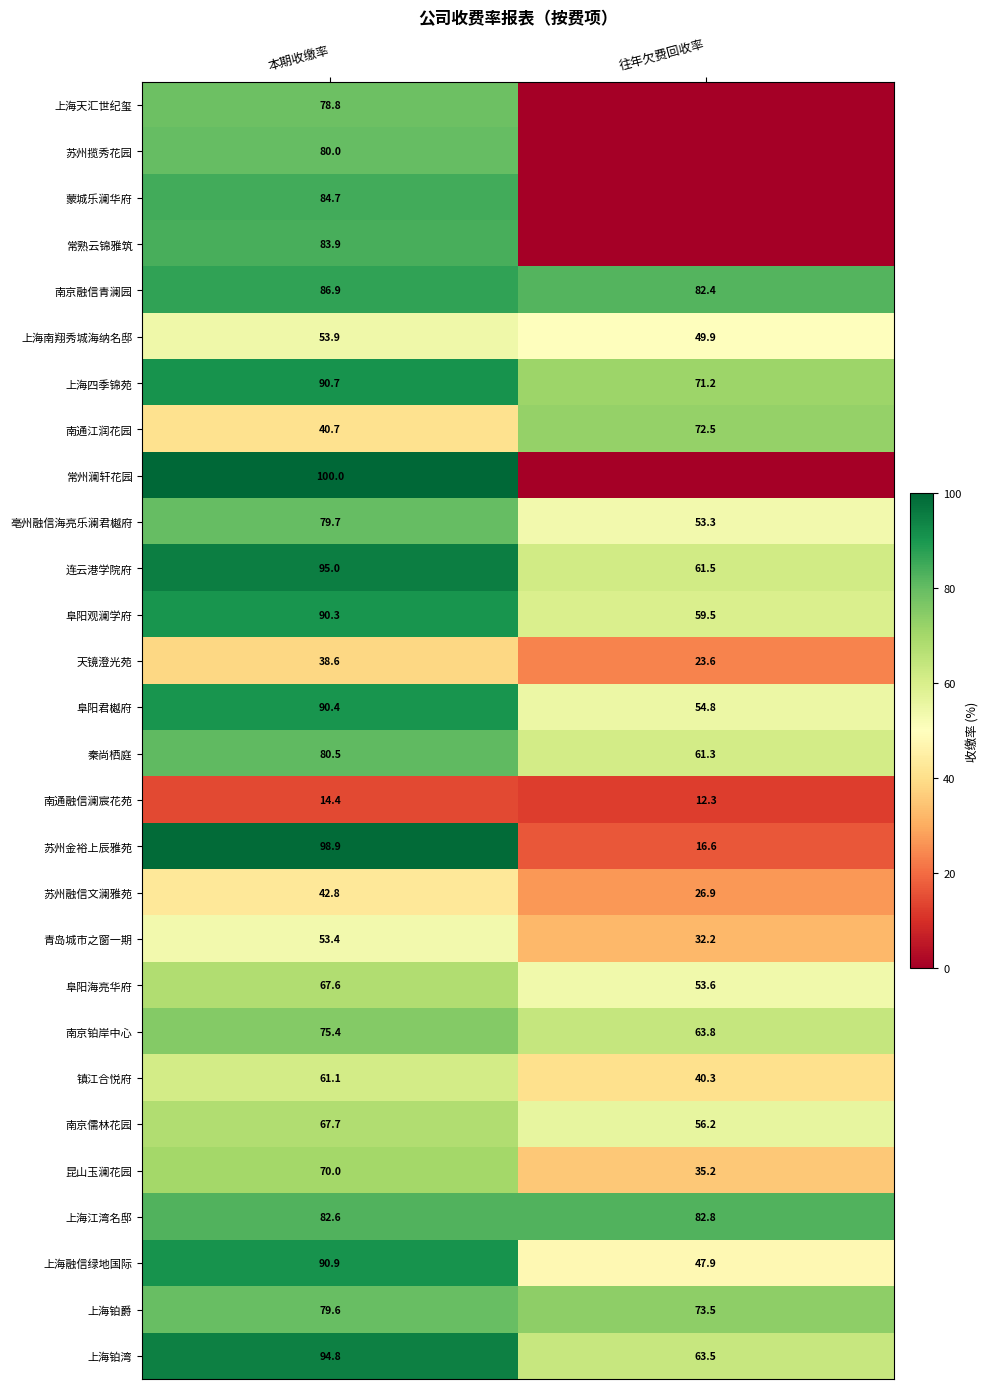

How many data points in 南京铂岸中心 are less than 75?

1